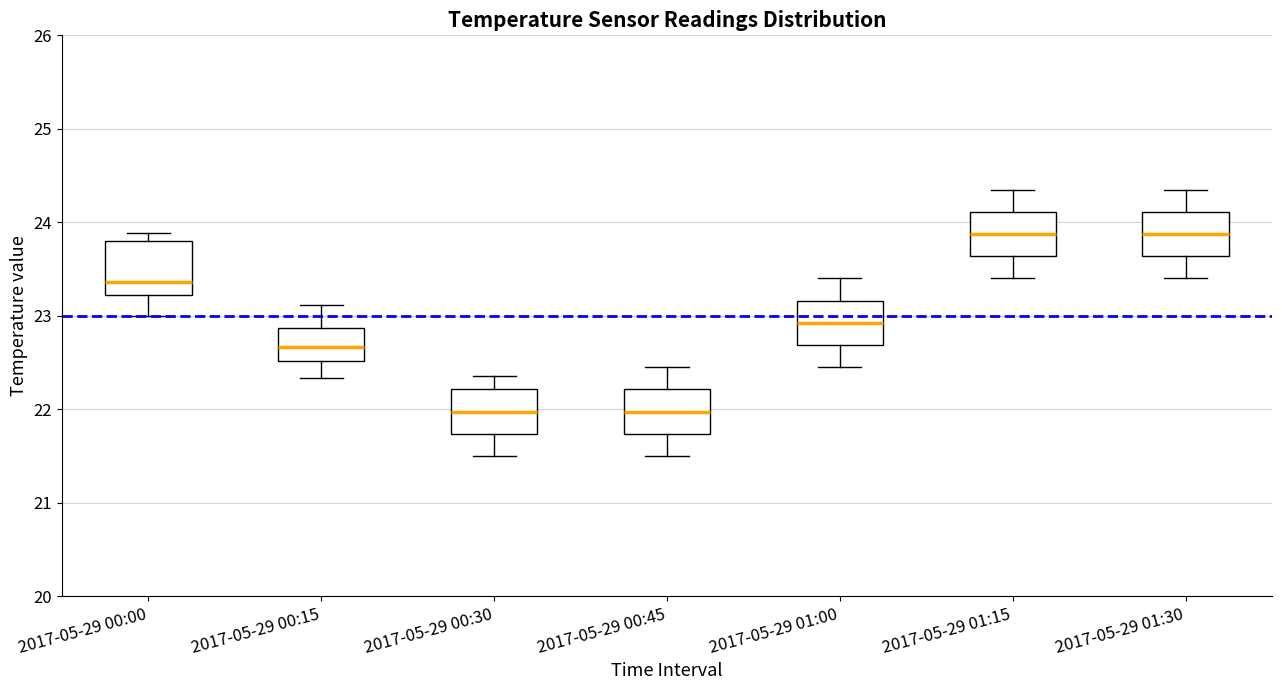

Reading left to right, transcribe this box plot: for each box, give where its median line is, the range the box spans, and where its two whiskers end, as read against the y-axis. The values are not printed on the chart, so give them approximately, as read against the axis.

2017-05-29 00:00: median 23.4, box 23.2 to 23.8, whiskers 23.0 to 23.9
2017-05-29 00:15: median 22.7, box 22.5 to 22.9, whiskers 22.3 to 23.1
2017-05-29 00:30: median 22.0, box 21.7 to 22.2, whiskers 21.5 to 22.4
2017-05-29 00:45: median 22.0, box 21.7 to 22.2, whiskers 21.5 to 22.5
2017-05-29 01:00: median 22.9, box 22.7 to 23.2, whiskers 22.5 to 23.4
2017-05-29 01:15: median 23.9, box 23.6 to 24.1, whiskers 23.4 to 24.4
2017-05-29 01:30: median 23.9, box 23.6 to 24.1, whiskers 23.4 to 24.4